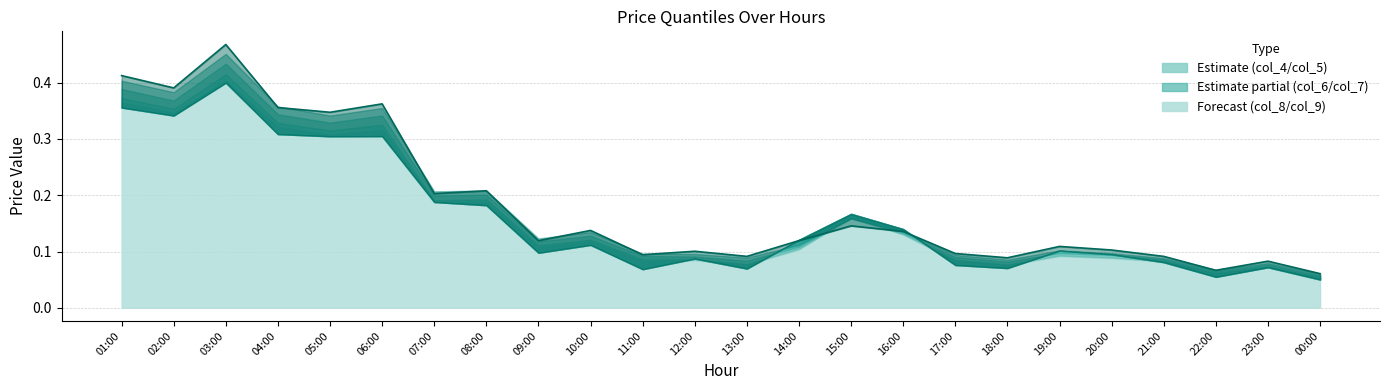

What position from the left is 00:00?

24